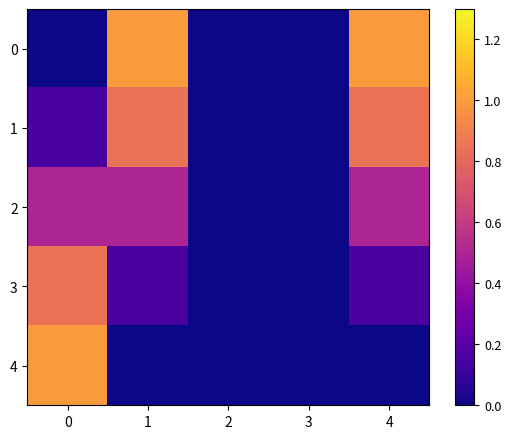

What is the greatest value displayed?

1.0